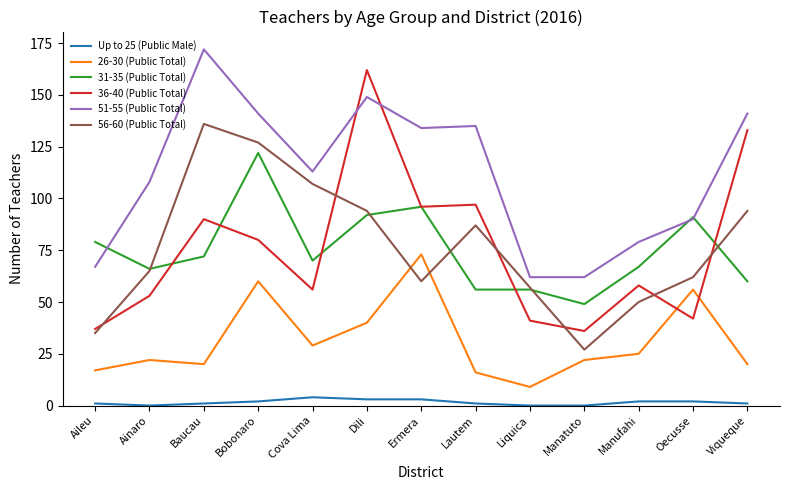

Is the value of 26-30 (Public Total) at Cova Lima greater than the value of 51-55 (Public Total) at Manufahi?

No